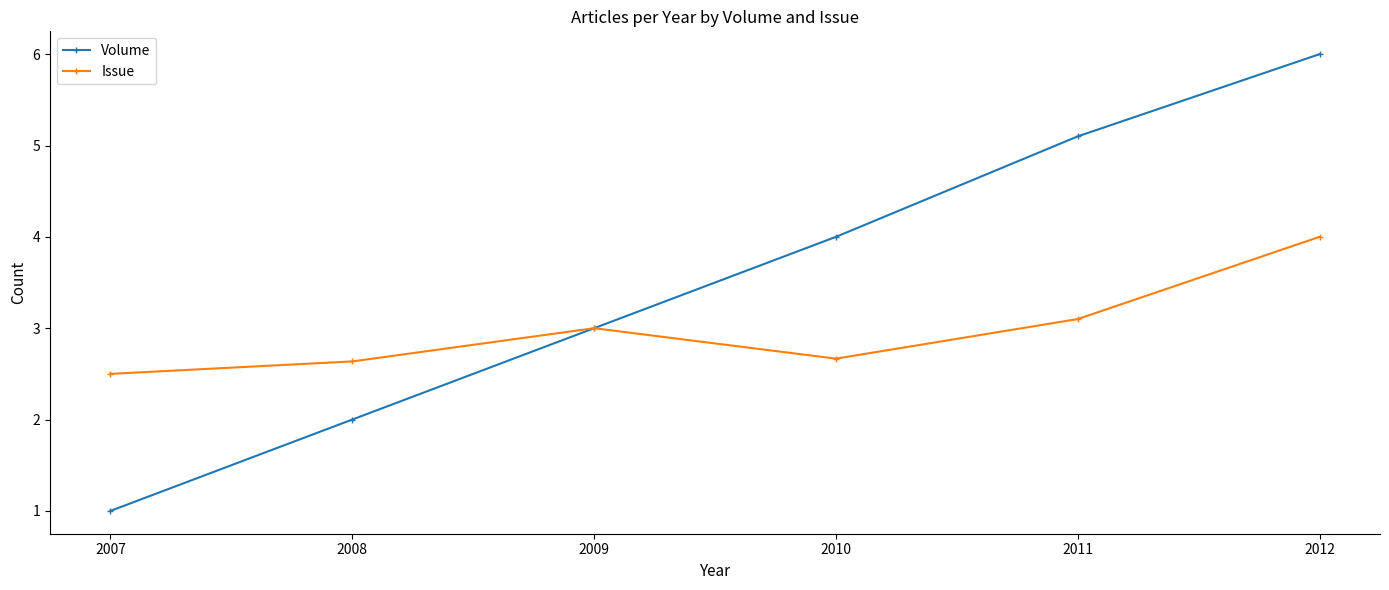

At which category is the sum across all series the highest?

2012